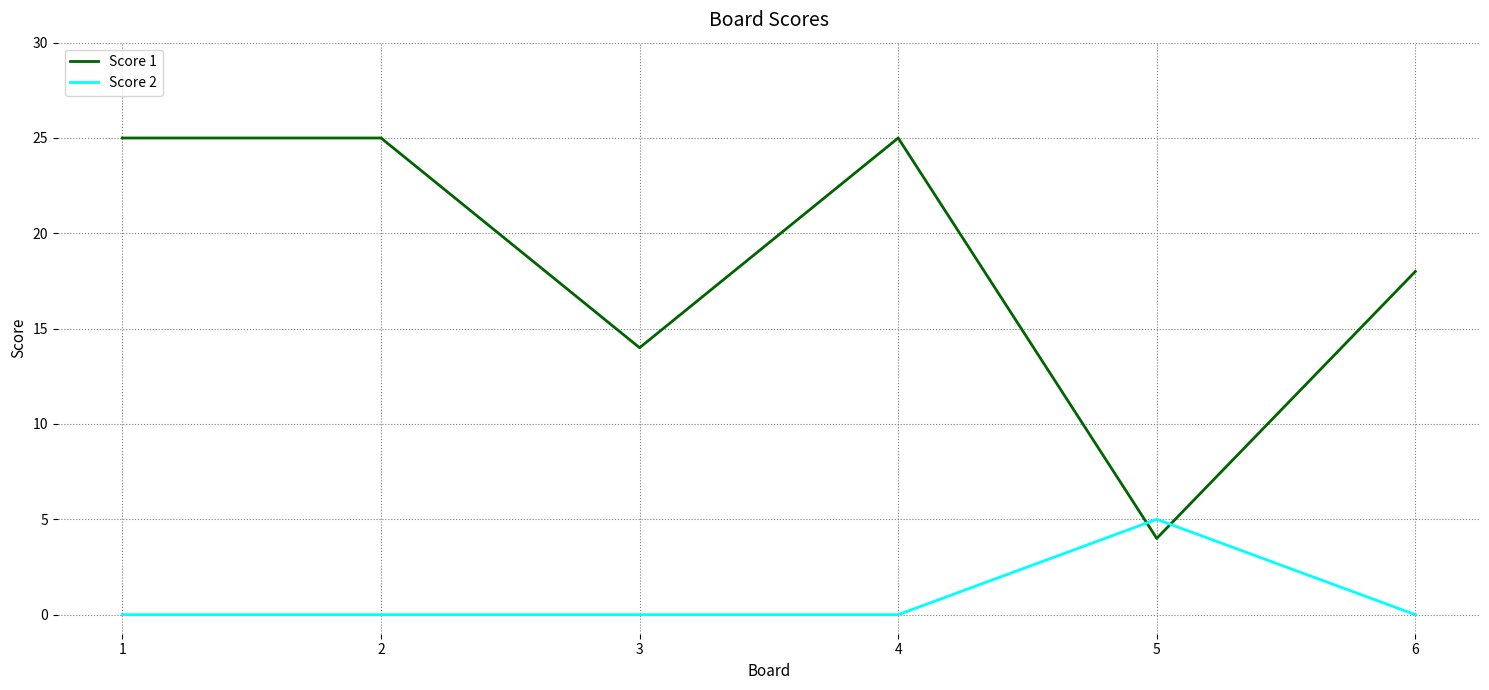

Between 4 and 5, which series saw the biggest shift?

Score 1